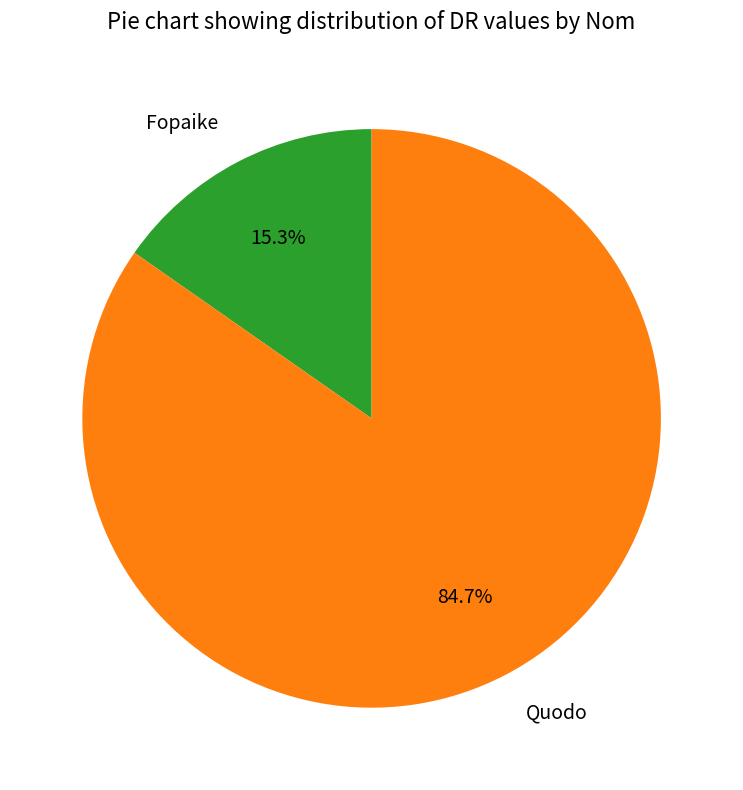

How many slices are in this pie chart?

2